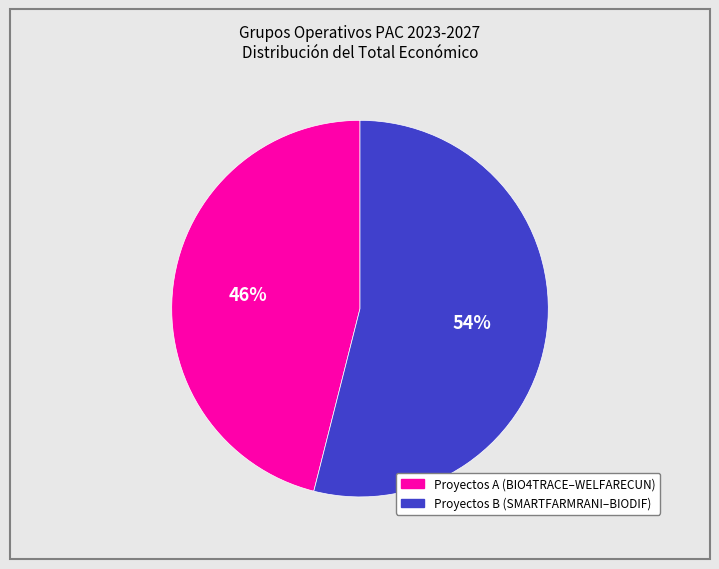

Does any single category account for the majority?

Yes